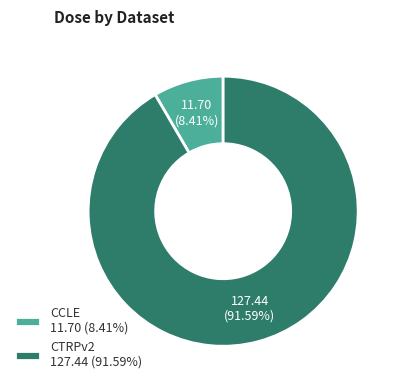

What is the smallest slice in the pie chart?

CCLE 11.70 (8.41%)